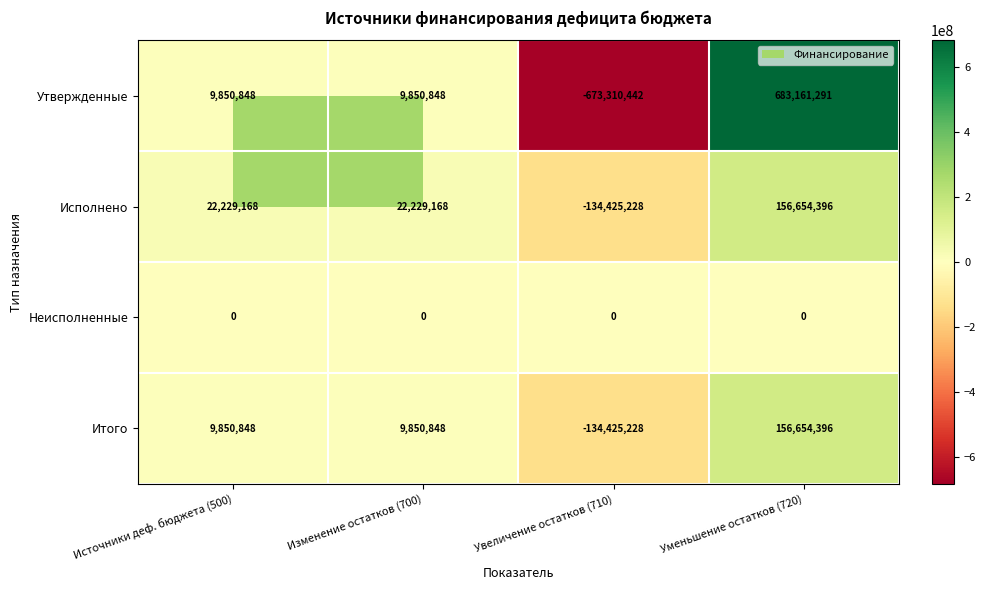

At which category is the sum across all series the highest?

Уменьшение остатков (720)